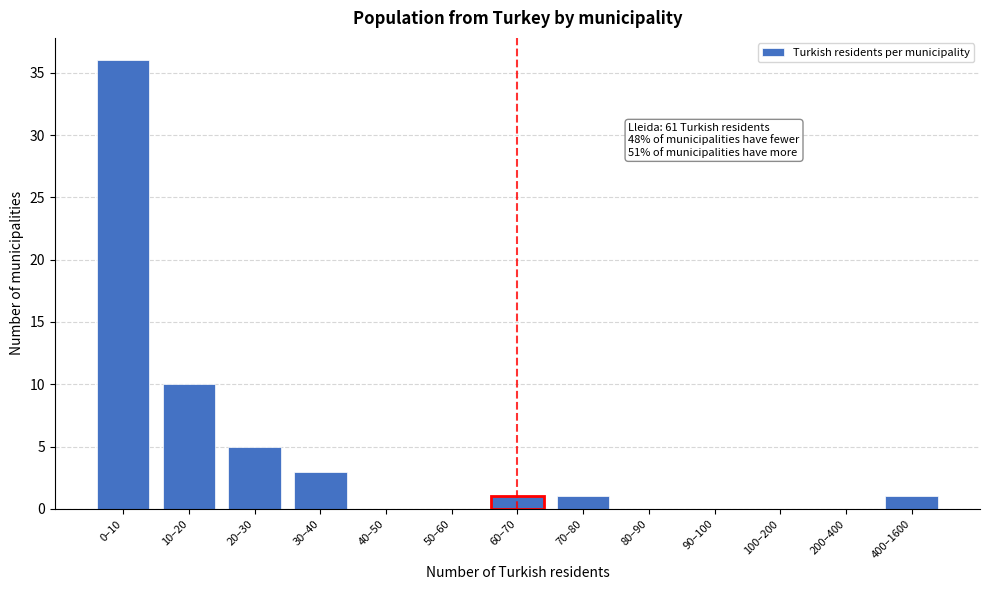

Reading left to right, extract all data points from this chart.

0–10=36	10–20=10	20–30=5	30–40=3	40–50=0	50–60=0	60–70=1	70–80=1	80–90=0	90–100=0	100–200=0	200–400=0	400–1600=1